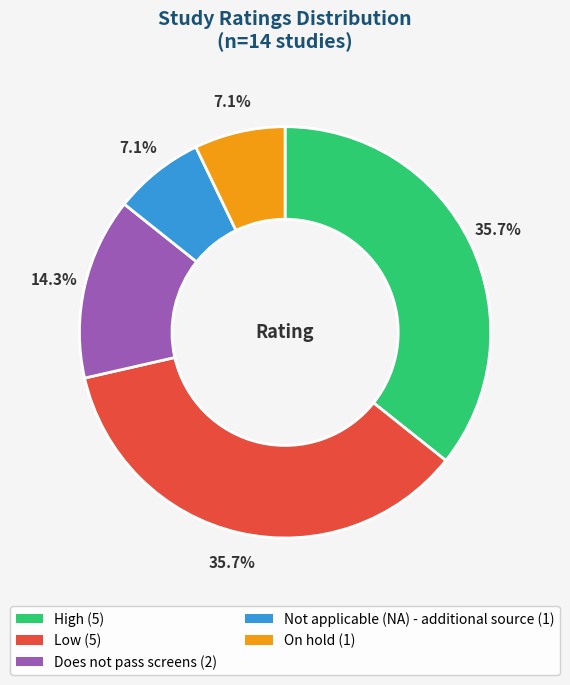

To the nearest percent, what is the average slice percentage?

20%